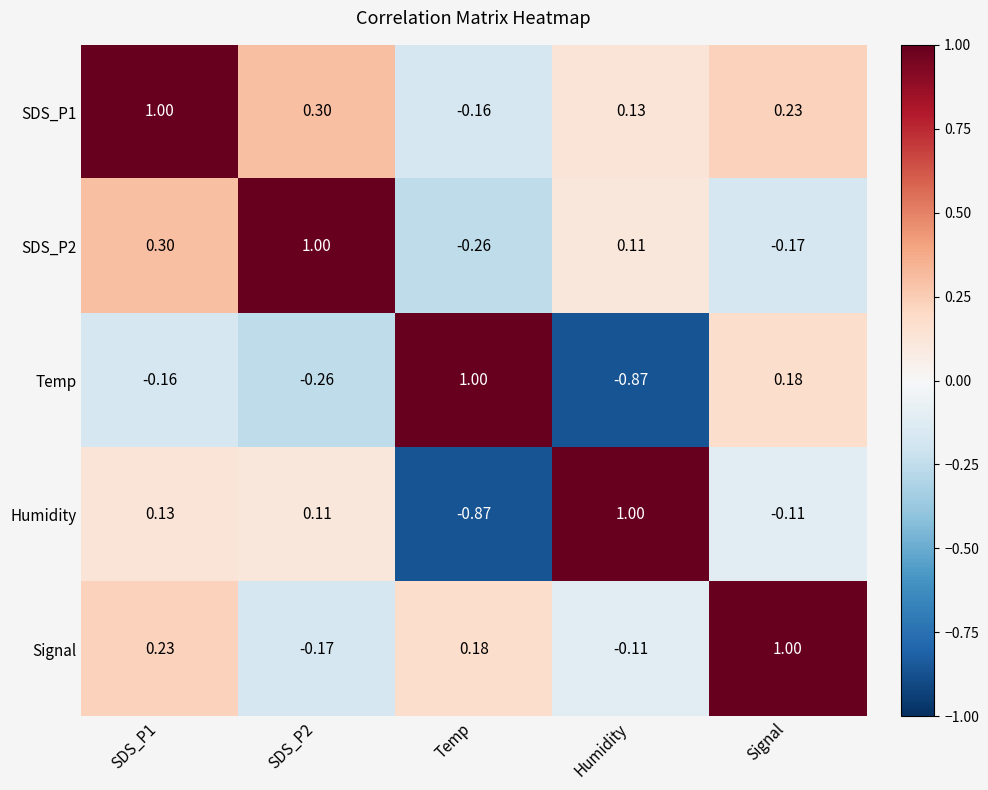

Count the number of categories in the chart.

5